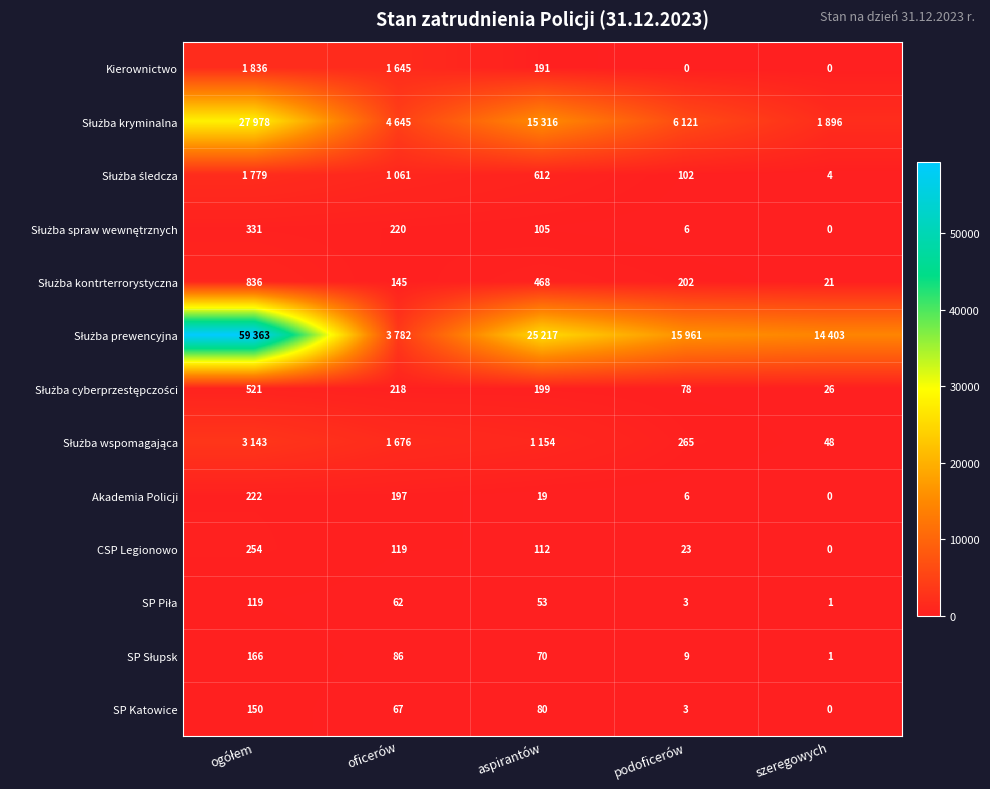

Between oficerów and ogółem, which is larger?

ogółem